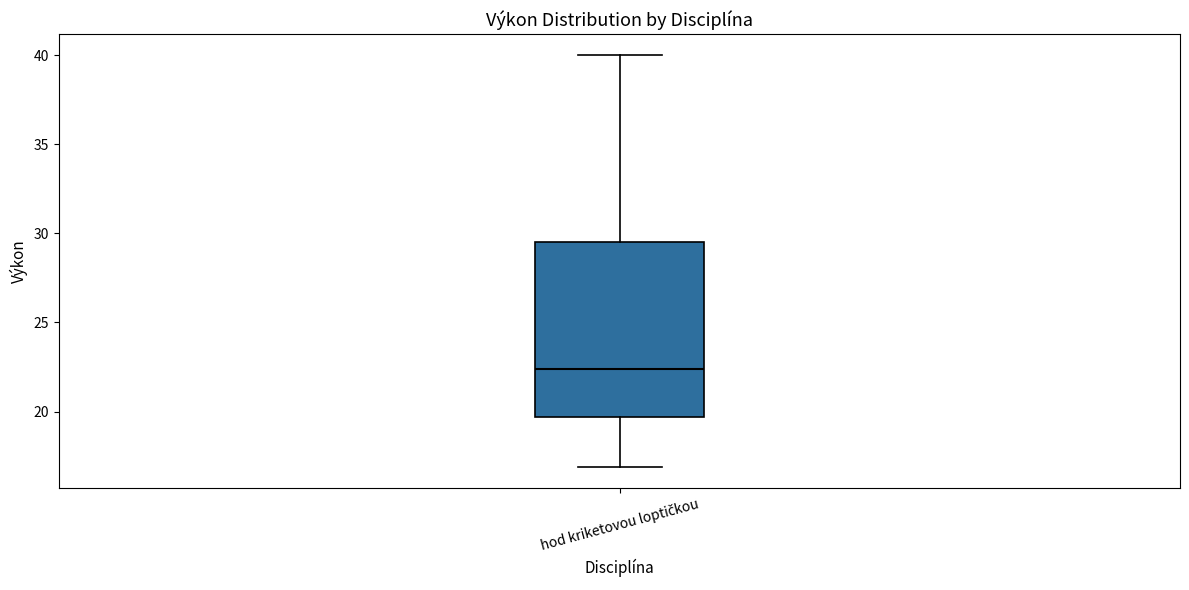

Transcribe this box plot: give where the median line is, the range the box spans, and where the two whiskers end, as read against the y-axis. The values are not printed on the chart, so give them approximately, as read against the axis.

median 22.5, box 19.5 to 29.5, whiskers 17.0 to 40.0